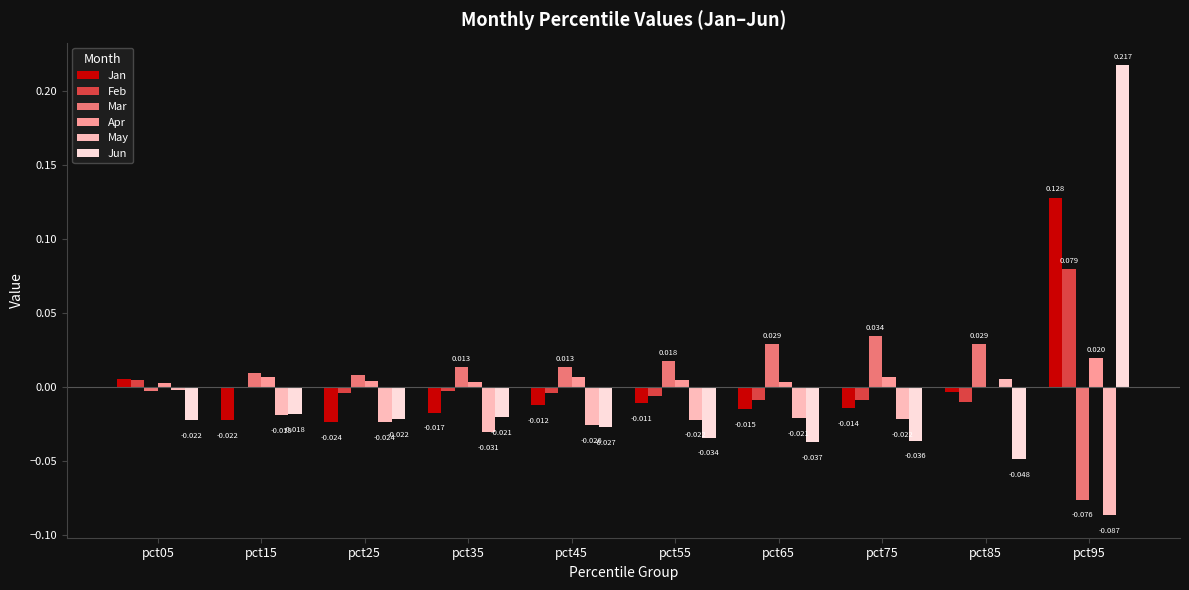

How many data points in May are above 0?

1